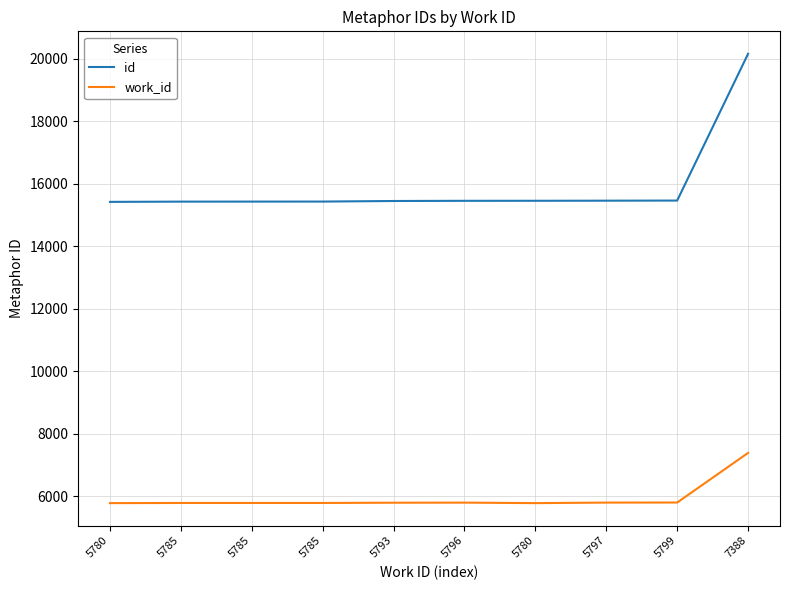

Reading left to right, what are all the values shown in this chart?

id: 15425	15433	15434	15435	15453	15459	15460	15463	15467	20166
work_id: 5780	5785	5785	5785	5793	5796	5780	5797	5799	7388